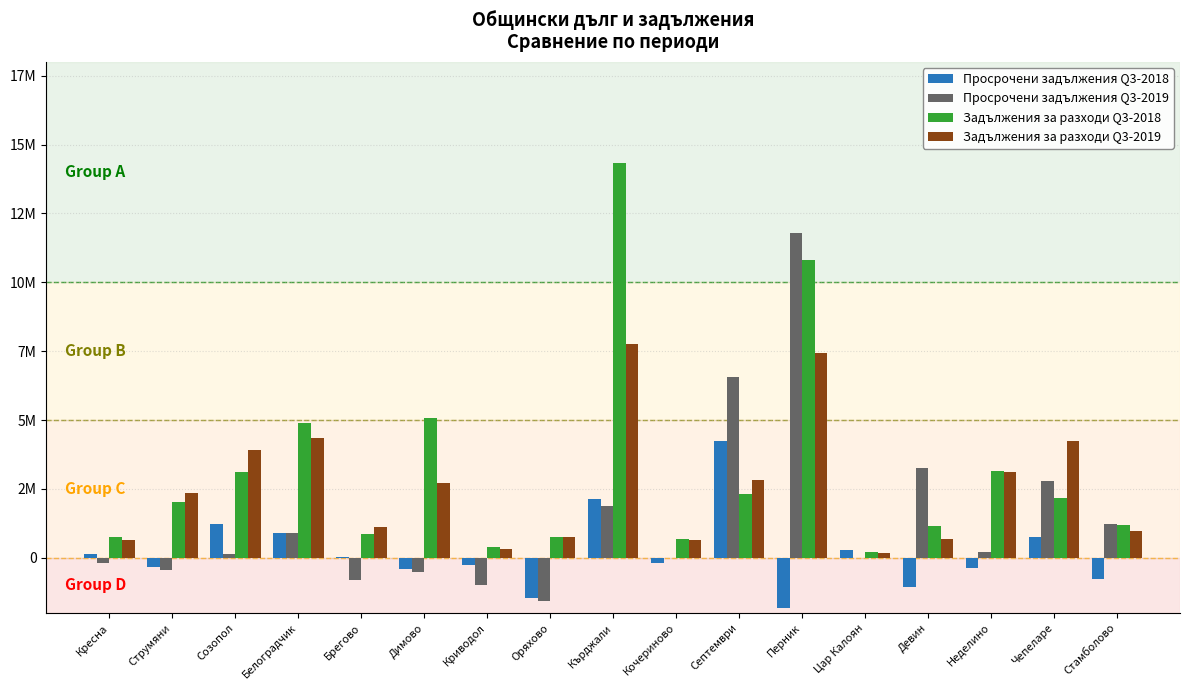

What are all the series names shown in the legend?

Просрочени задължения Q3-2018, Просрочени задължения Q3-2019, Задължения за разходи Q3-2018, Задължения за разходи Q3-2019